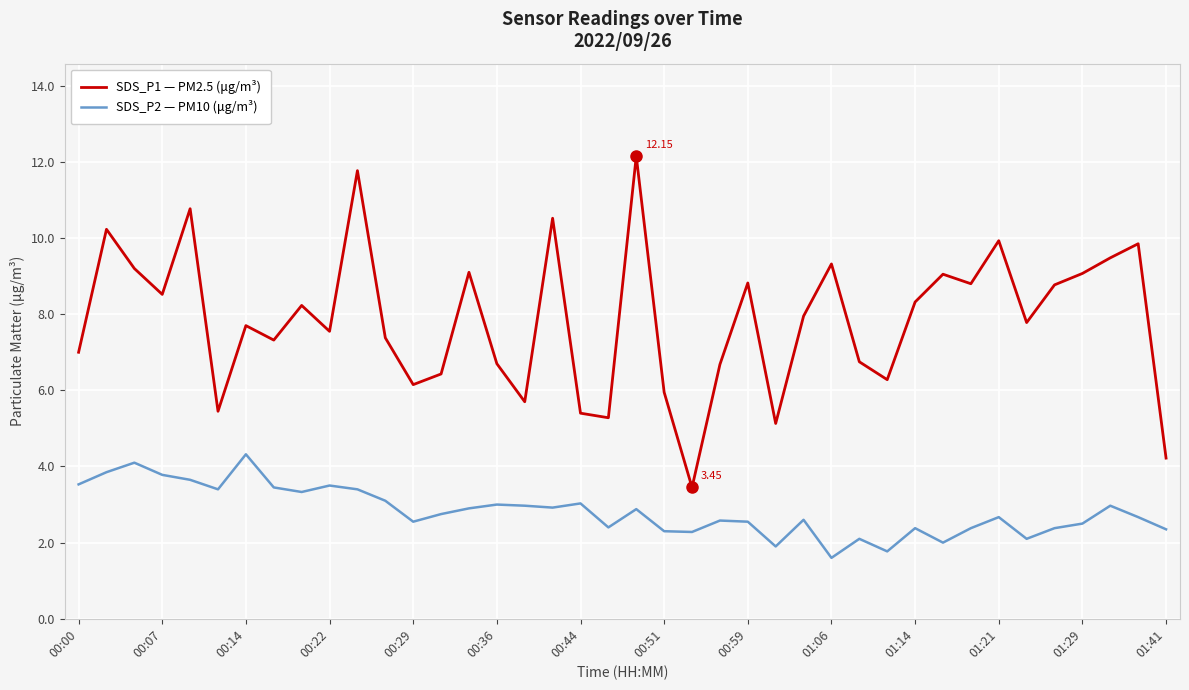

True or false: SDS_P2 — PM10 (μg/m³) and SDS_P1 — PM2.5 (μg/m³) cross at least once.

False